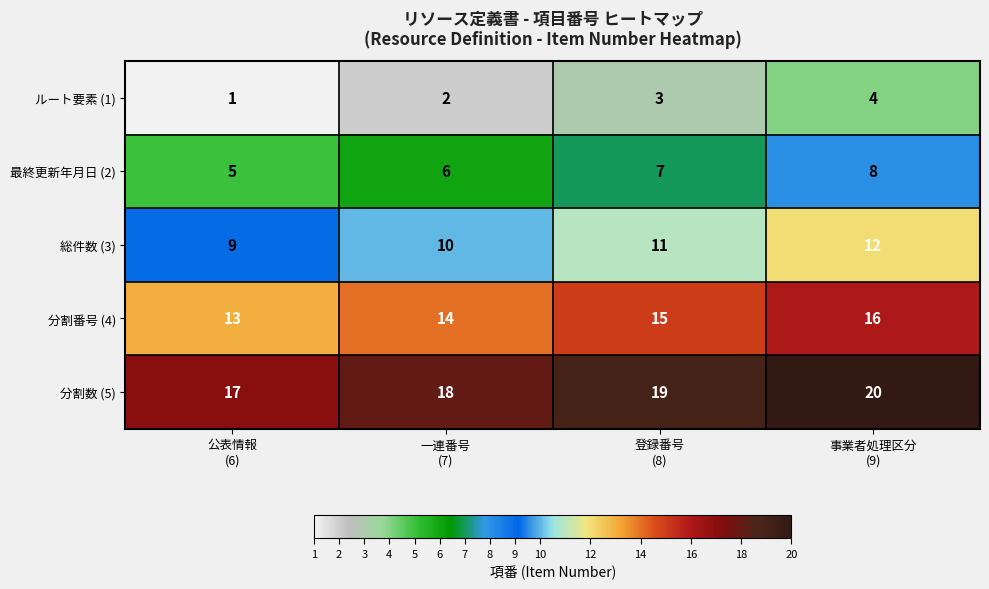

List the series in order of their overall mean, highest first.

分割数 (5), 分割番号 (4), 総件数 (3), 最終更新年月日 (2), ルート要素 (1)